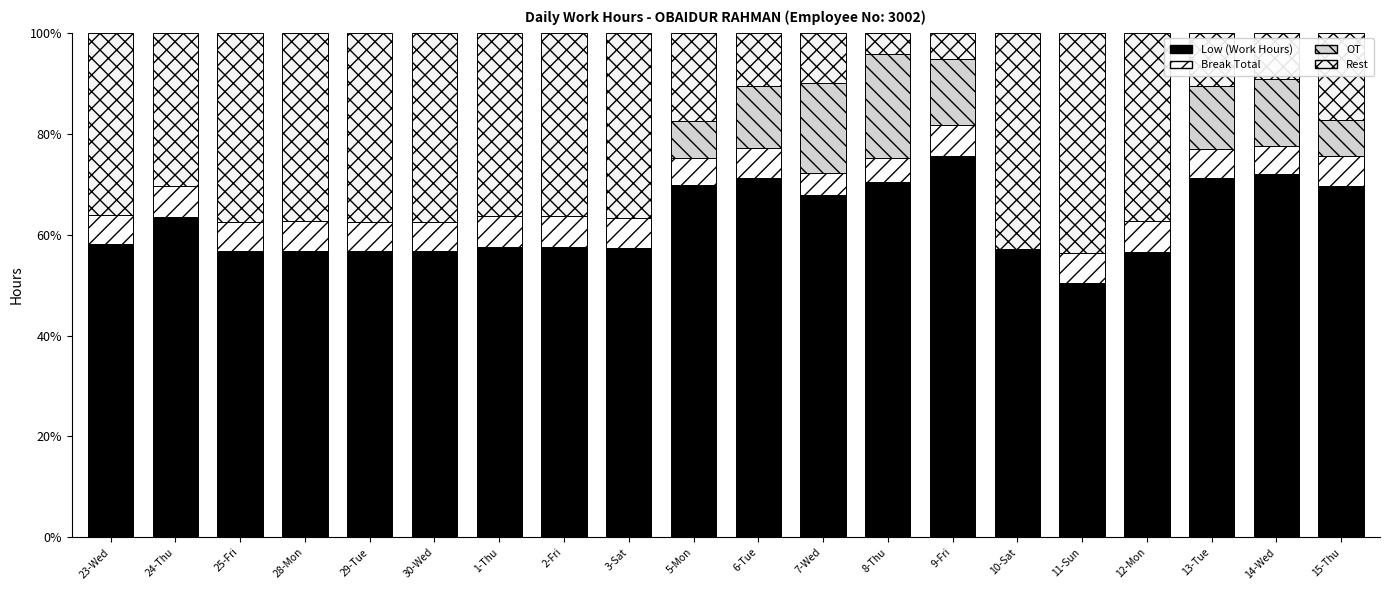

Is it true that Low (Work Hours) equals 70.5 at 8-Thu?

True